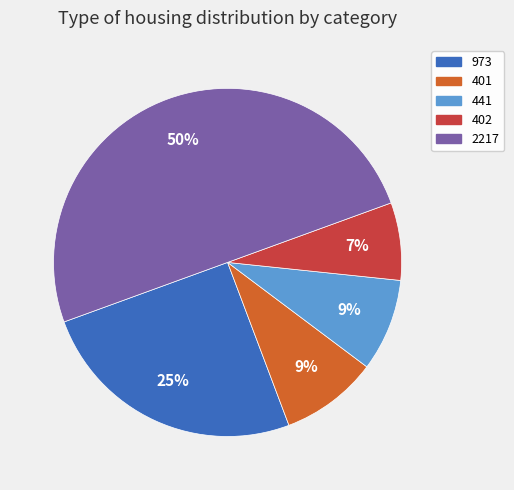

The 973 slice represents 40% of the pie. True or false?

False